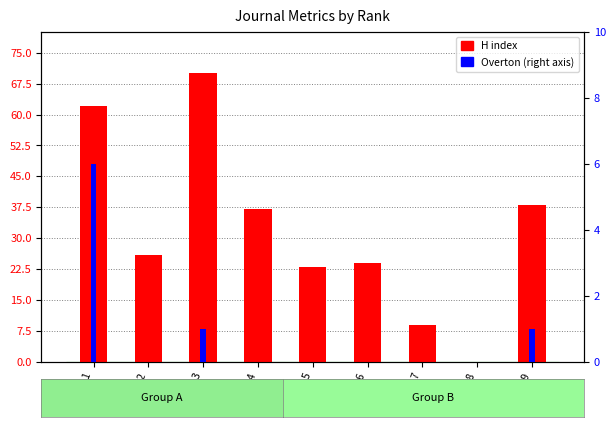

Rank the series at Rank 7 from lowest to highest value.

Overton, H index